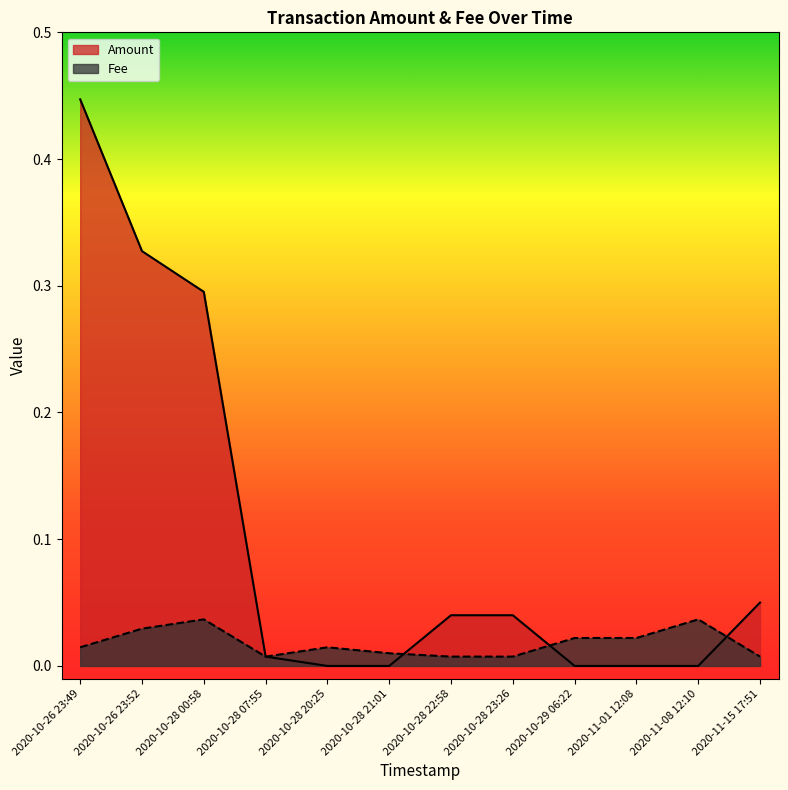

What is the label of the 11th point from the left?

2020-11-08 12:10